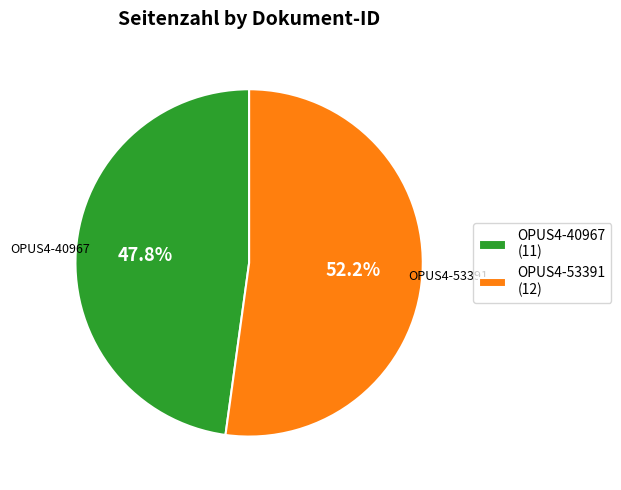

How many segments does this pie chart have?

2